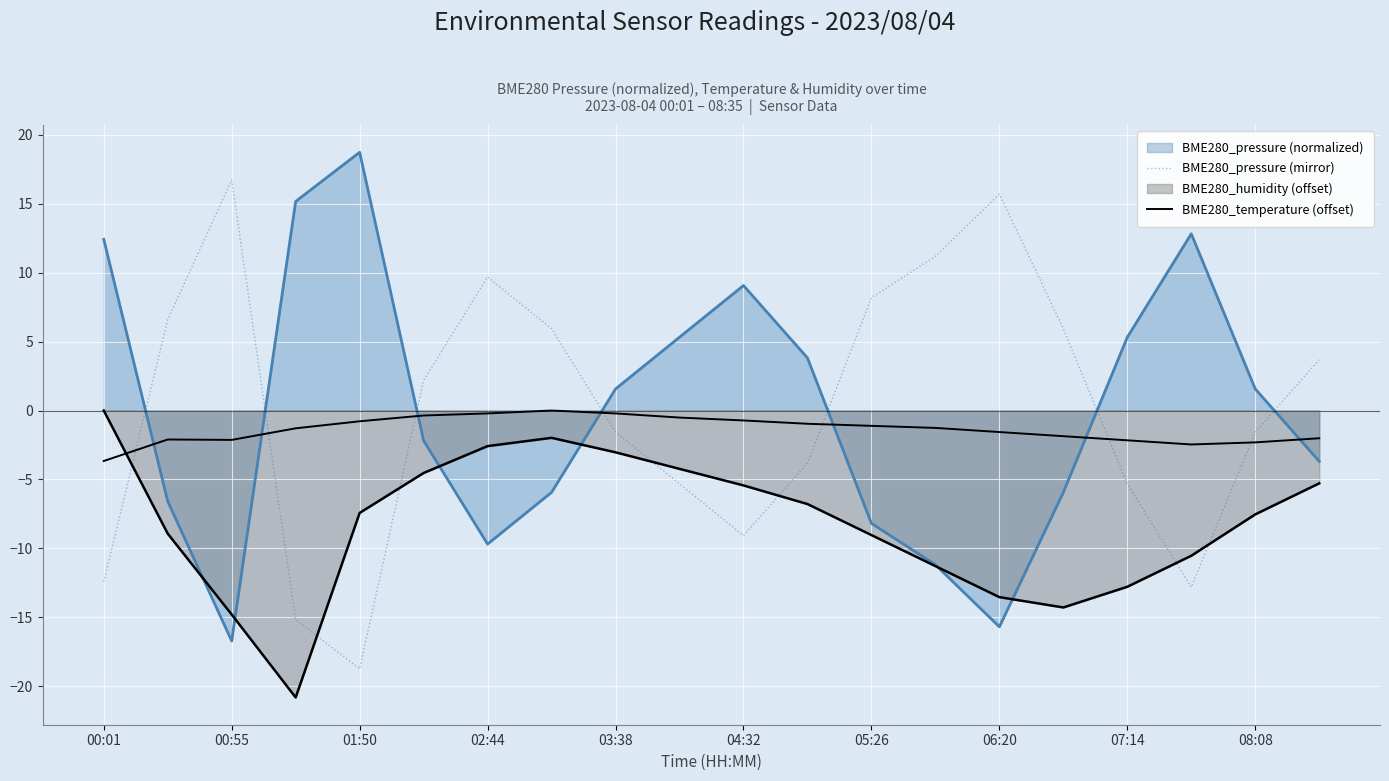

At which category does BME280_temperature (offset) reach its first local peak?

00:55